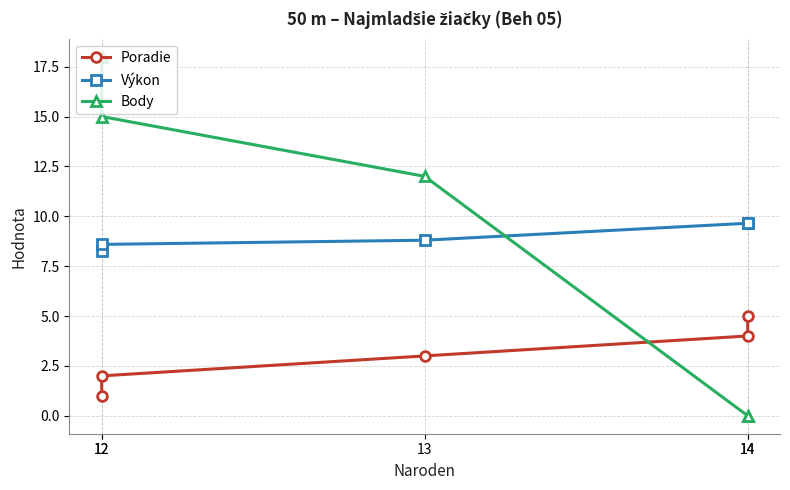

What is the value of the Výkon point at the 5th from the left?

9.7